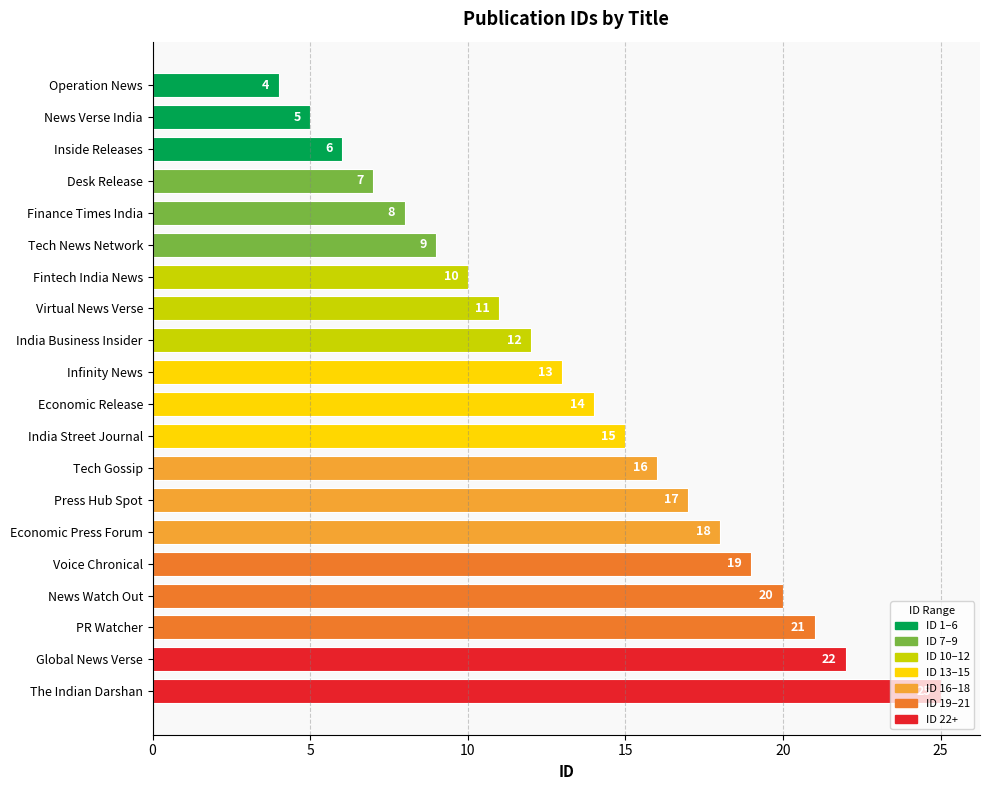

What is the sum of all values?

272